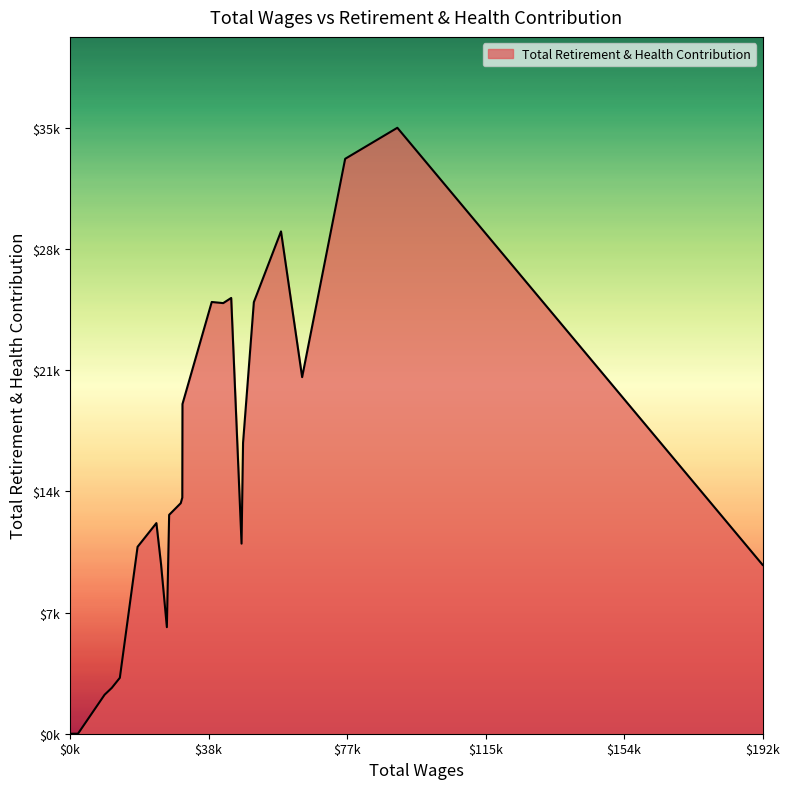

How many points are lower than both their immediate neighbors (excluding endpoints)?

4